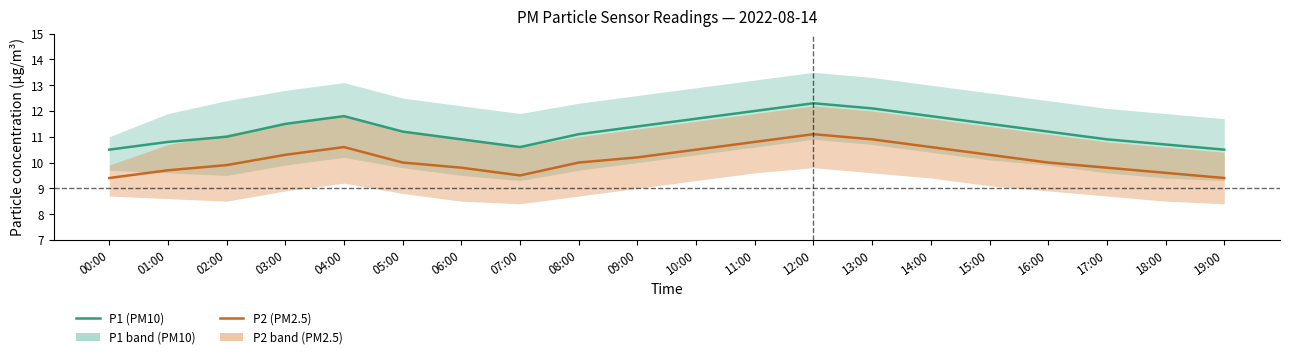

Reading left to right, what are all the values shown in this chart?

P1 (PM10): 10.5	10.8	11.0	11.5	11.8	11.2	10.9	10.6	11.1	11.4	11.7	12.0	12.3	12.1	11.8	11.5	11.2	10.9	10.7	10.5
P2 (PM2.5): 9.4	9.7	9.9	10.3	10.6	10.0	9.8	9.5	10.0	10.2	10.5	10.8	11.1	10.9	10.6	10.3	10.0	9.8	9.6	9.4